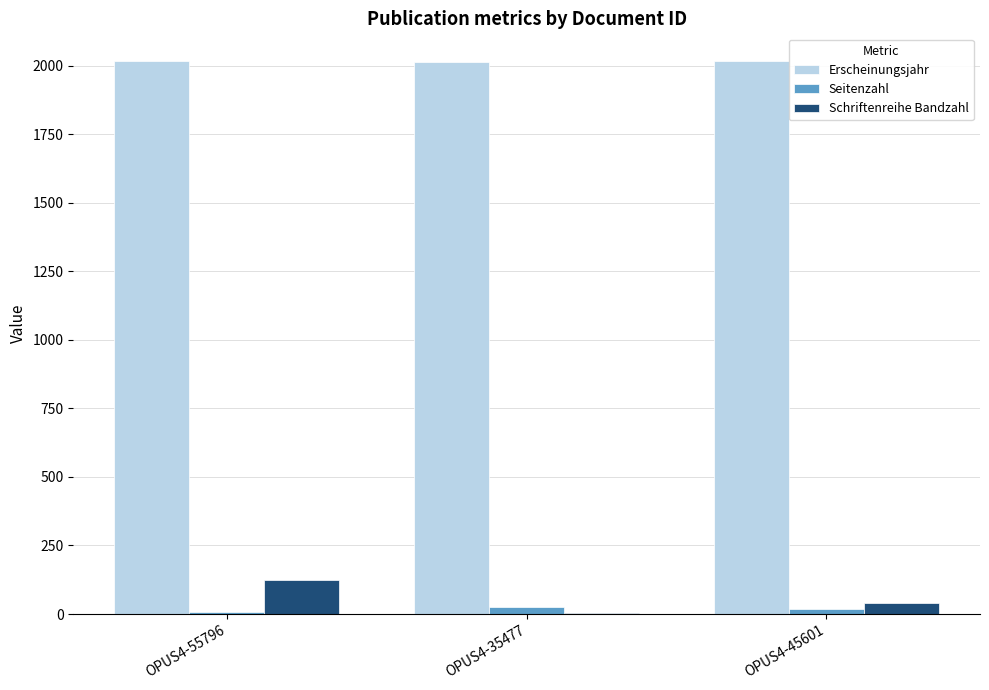

How many groups of bars are there?

3